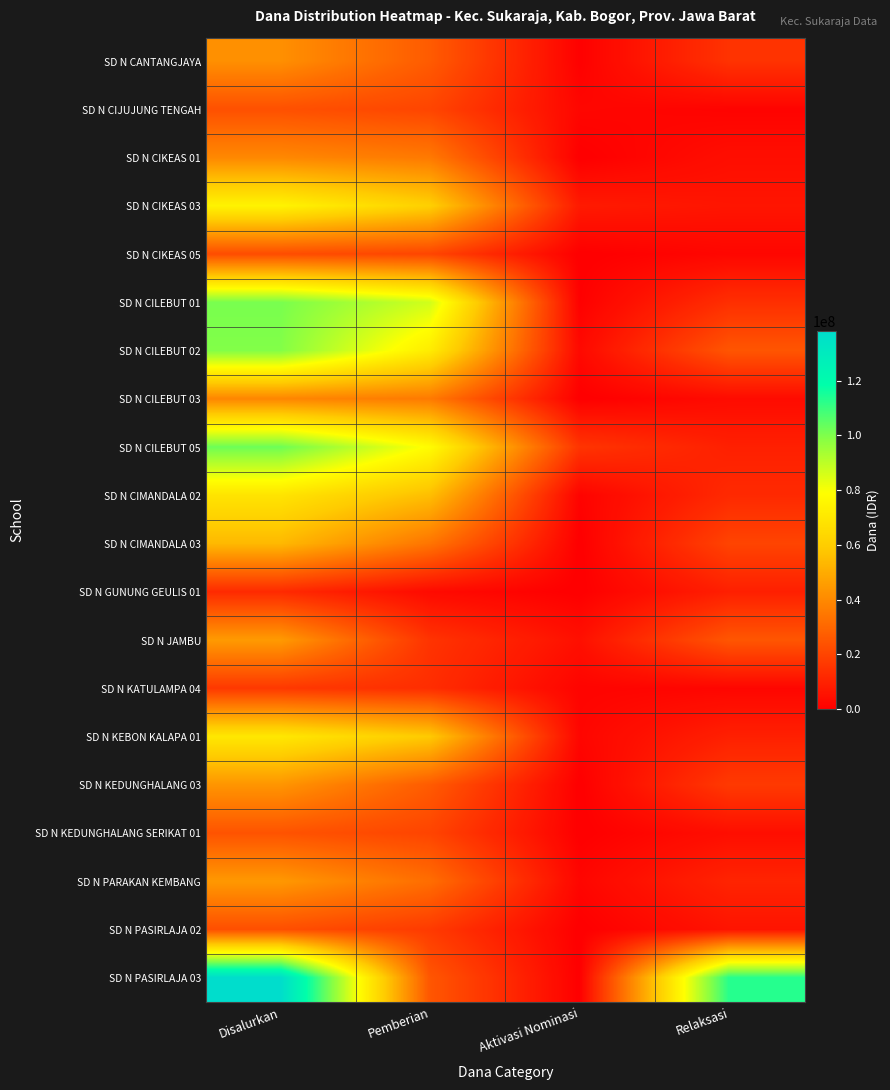

Which series has the largest total across all categories?

SD N PASIRLAJA 03